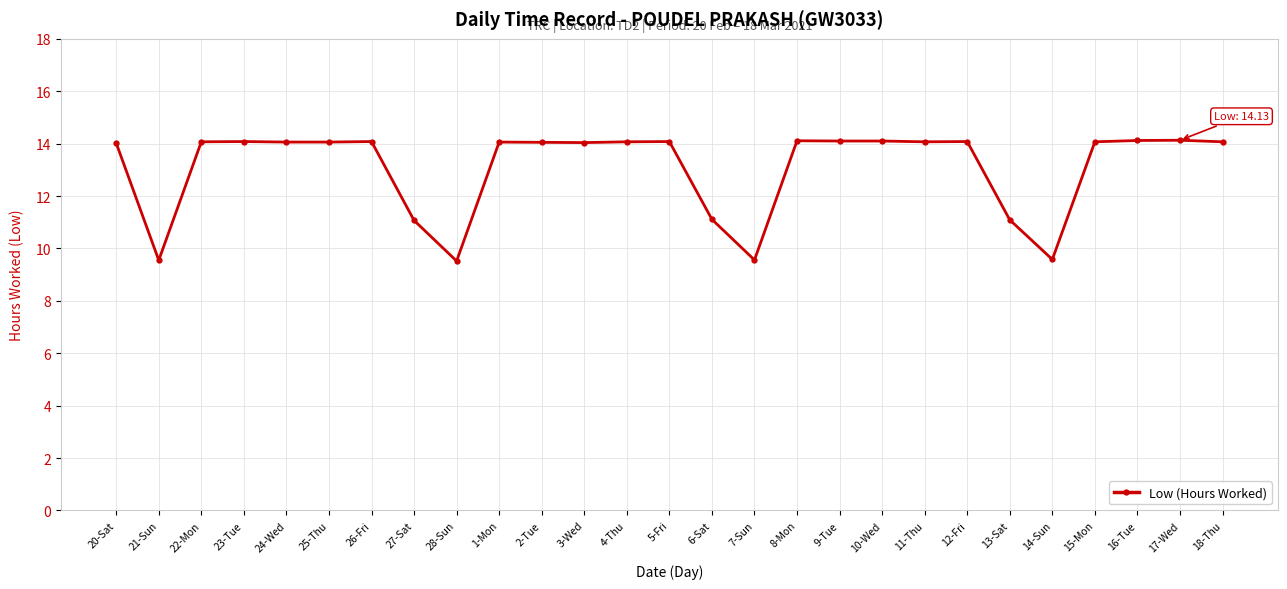

True or false: there are more than 2 points higher than both neighbors.

True